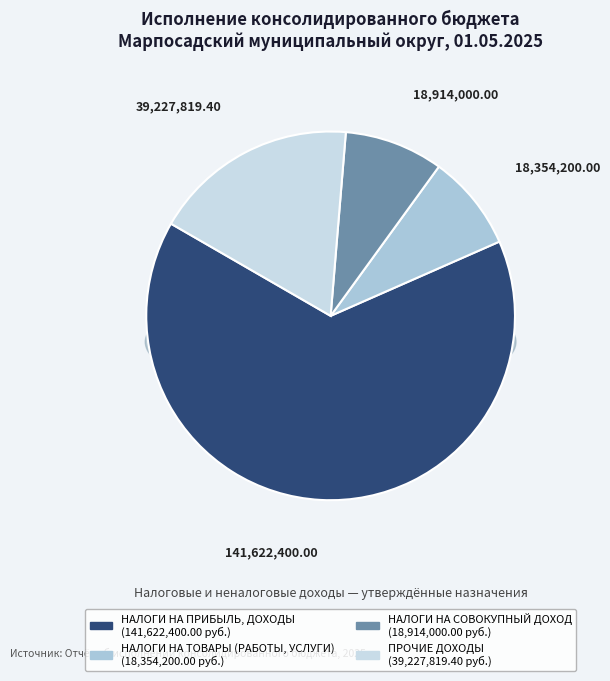

True or false: НАЛОГИ НА СОВОКУПНЫЙ ДОХОД accounts for 9% of the total.

True